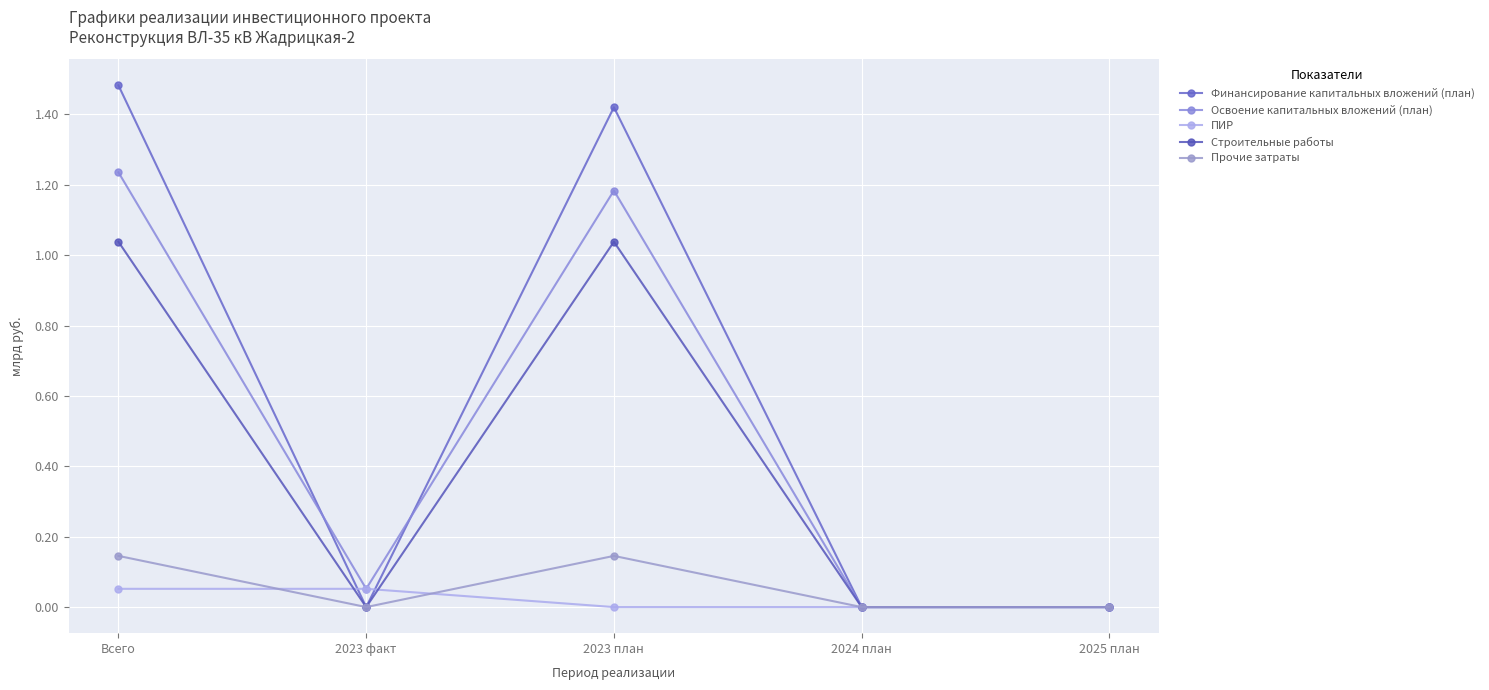

How many distinct data groups are displayed?

5